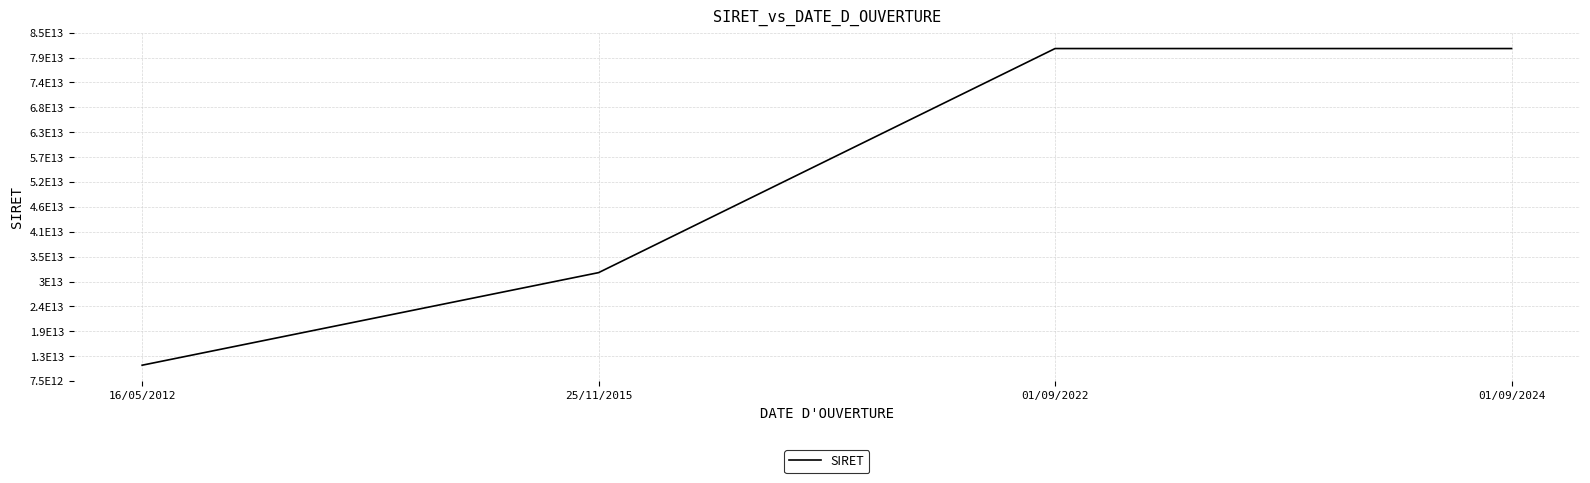

Is it true that the value at 01/09/2024 is 47758720280374?

False